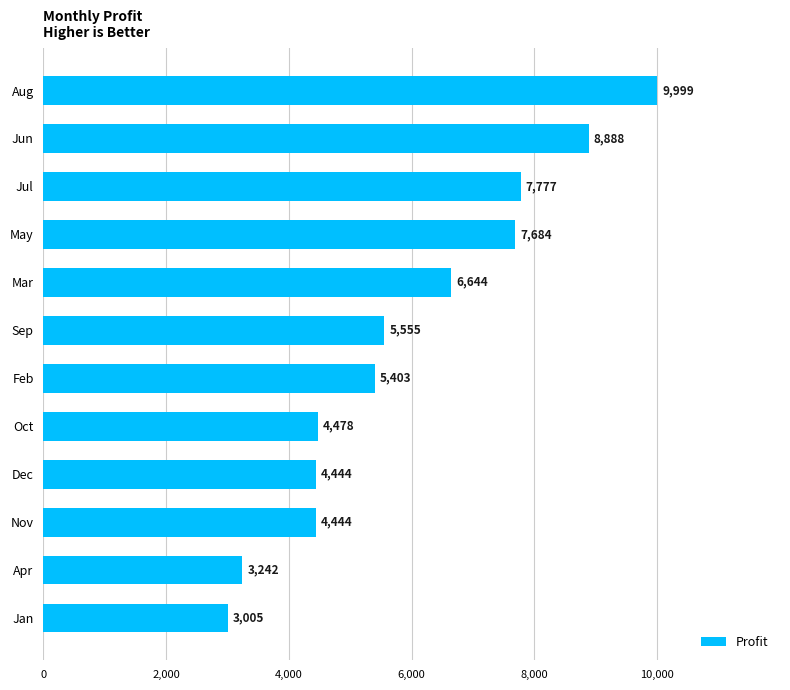

Reading top to bottom, what are all the values shown in this chart?

9999	8888	7777	7684	6644	5555	5403	4478	4444	4444	3242	3005